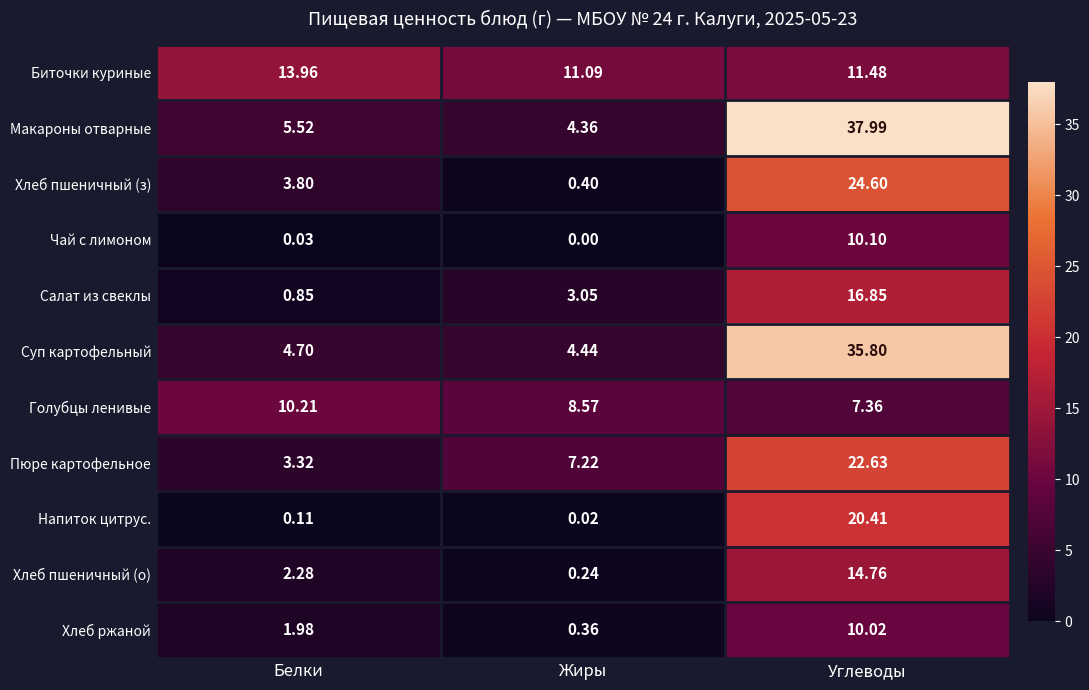

Rank the categories by Макароны отварные value from lowest to highest.

Жиры, Белки, Углеводы